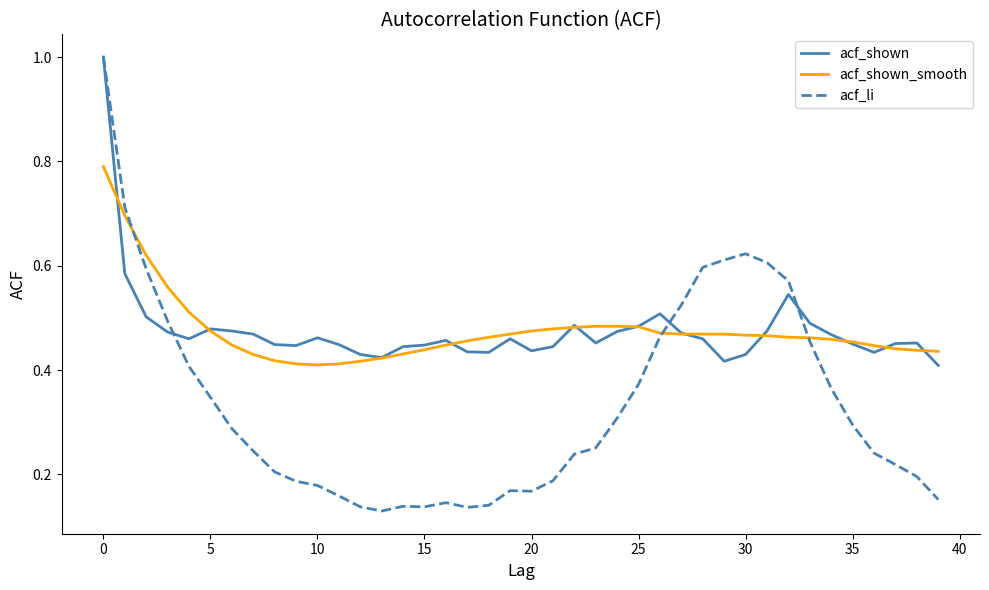

Count the acf_shown_smooth values in the range 0 to 1.

40